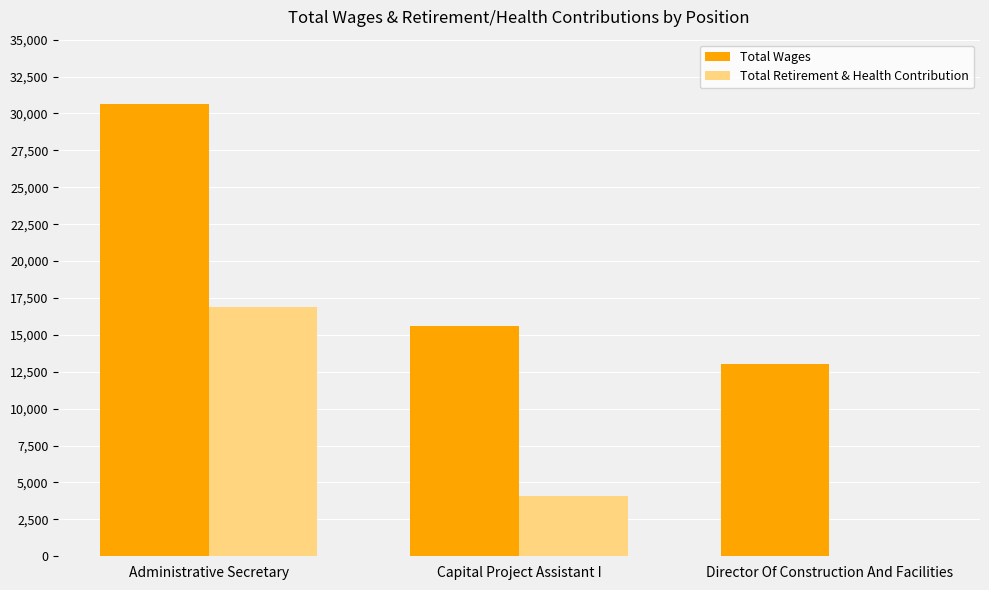

At which category is the sum across all series the highest?

Administrative Secretary